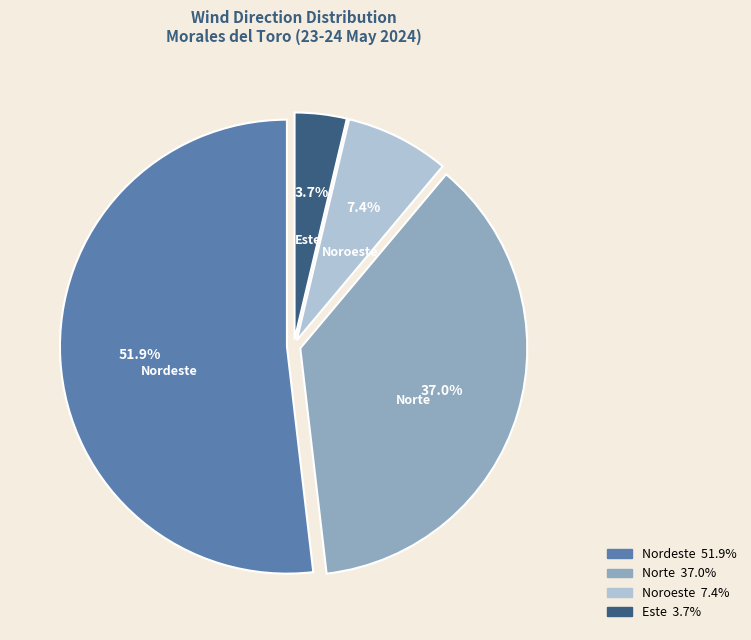

Rank the categories by value from lowest to highest.

Este, Noroeste, Norte, Nordeste